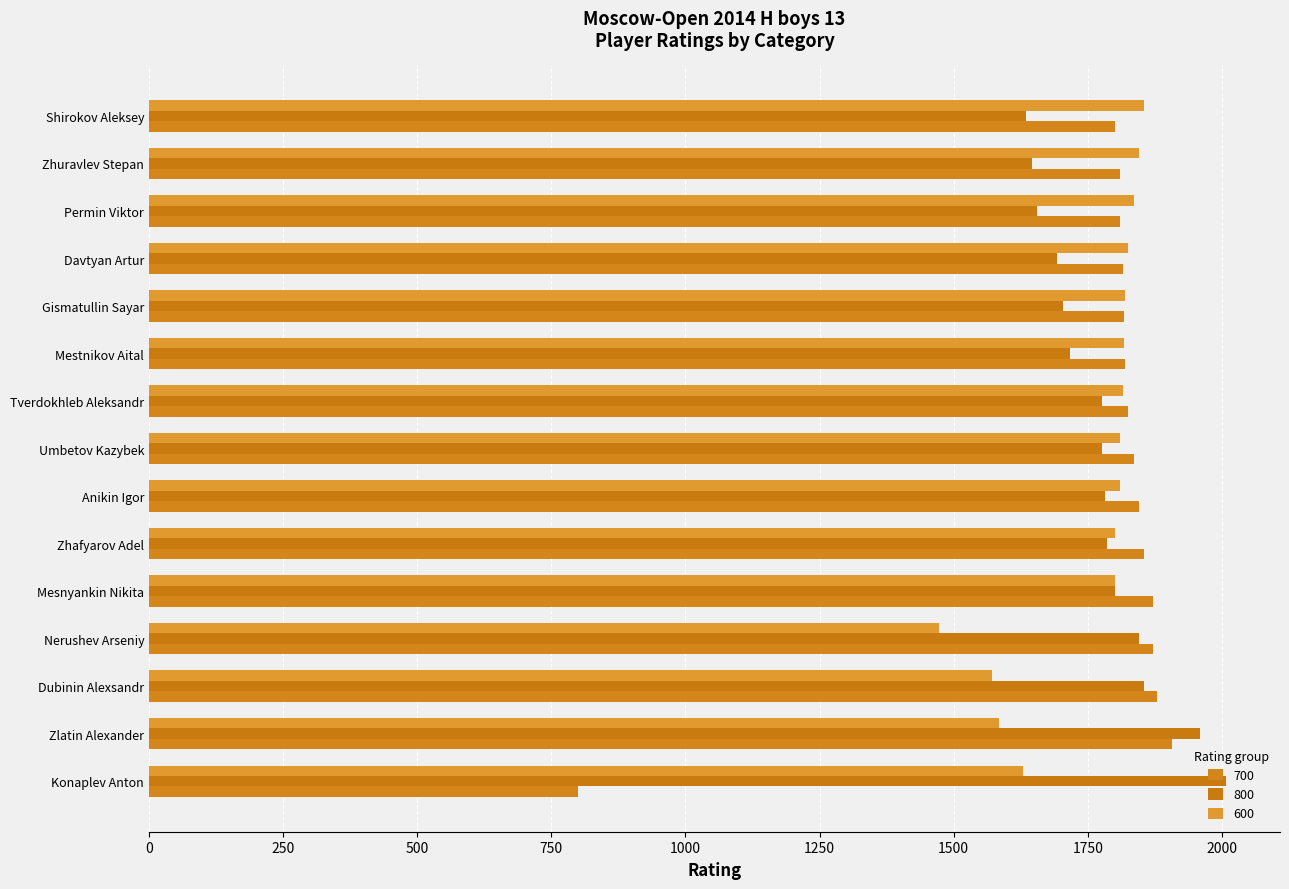

How many data points in 800 are less than 1776?

6